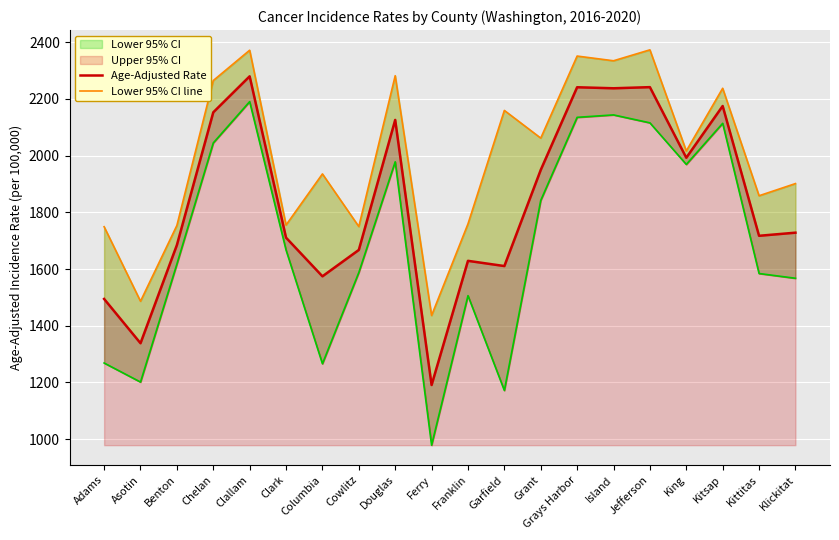

What is the label of the 18th point from the right?

Benton